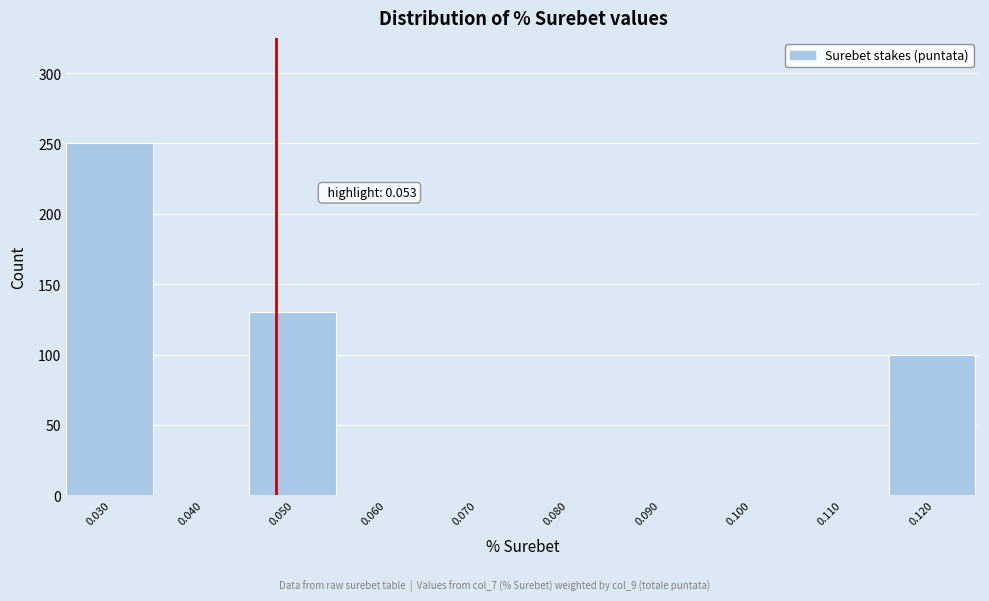

Reading left to right, list all the values displayed in this chart.

0.030=250	0.040=0	0.050=130	0.060=0	0.070=0	0.080=0	0.090=0	0.100=0	0.110=0	0.120=100